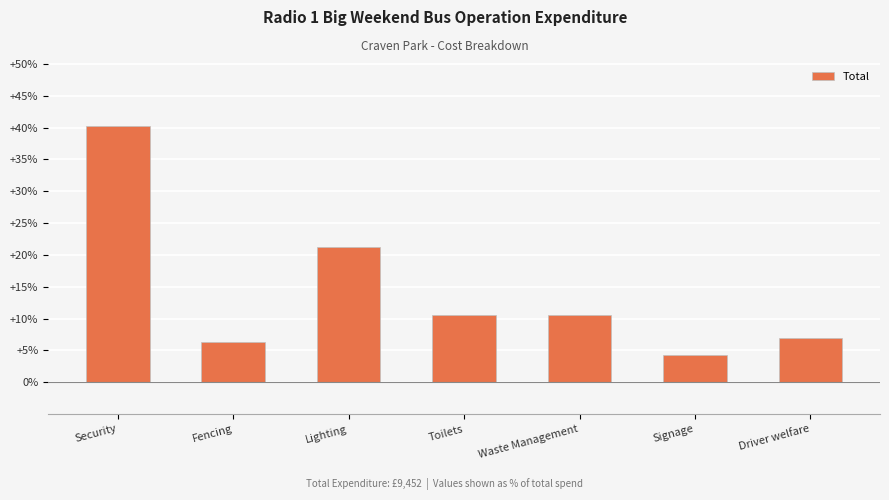

How many values exceed 10?

4